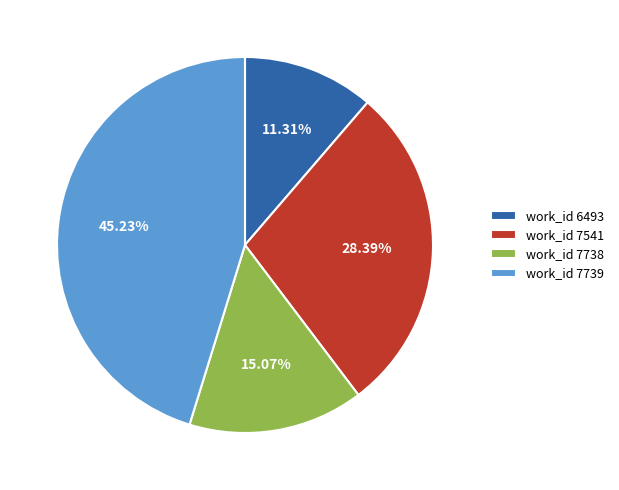

Which slice is the smallest?

work_id 6493